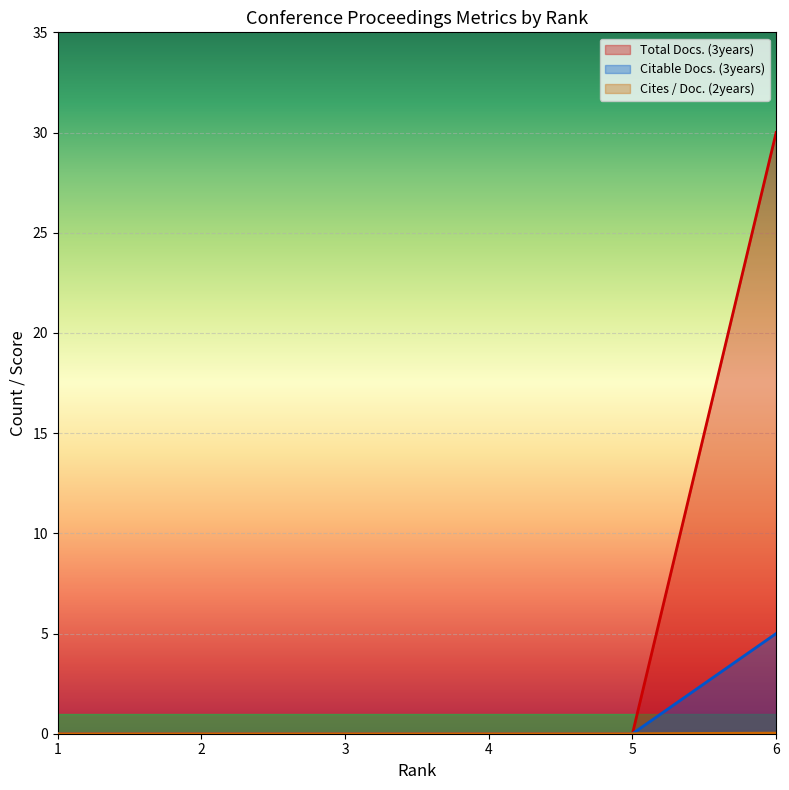

What is the sum of all Citable Docs. (3years) values?

5.0